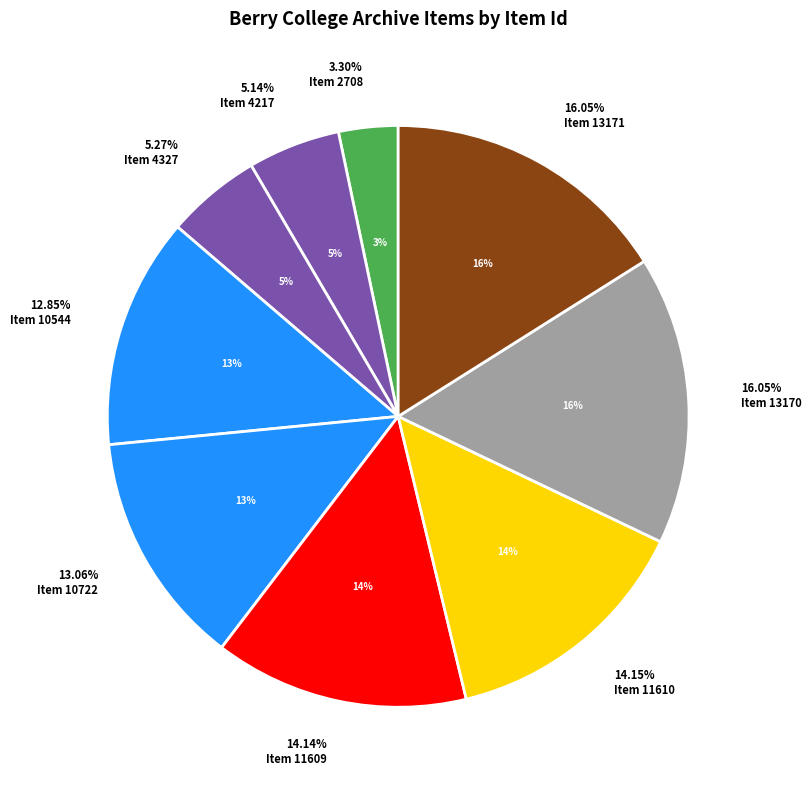

Rank the categories by value from highest to lowest.

Item 13171, Item 13170, Item 11610, Item 11609, Item 10722, Item 10544, Item 4327, Item 4217, Item 2708